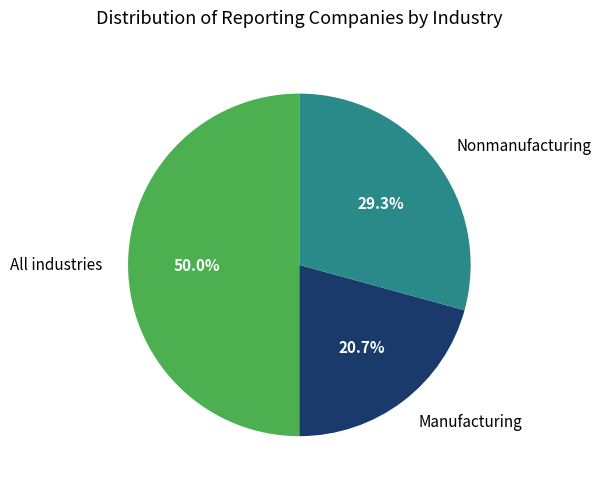

What is the largest slice in the pie chart?

All industries